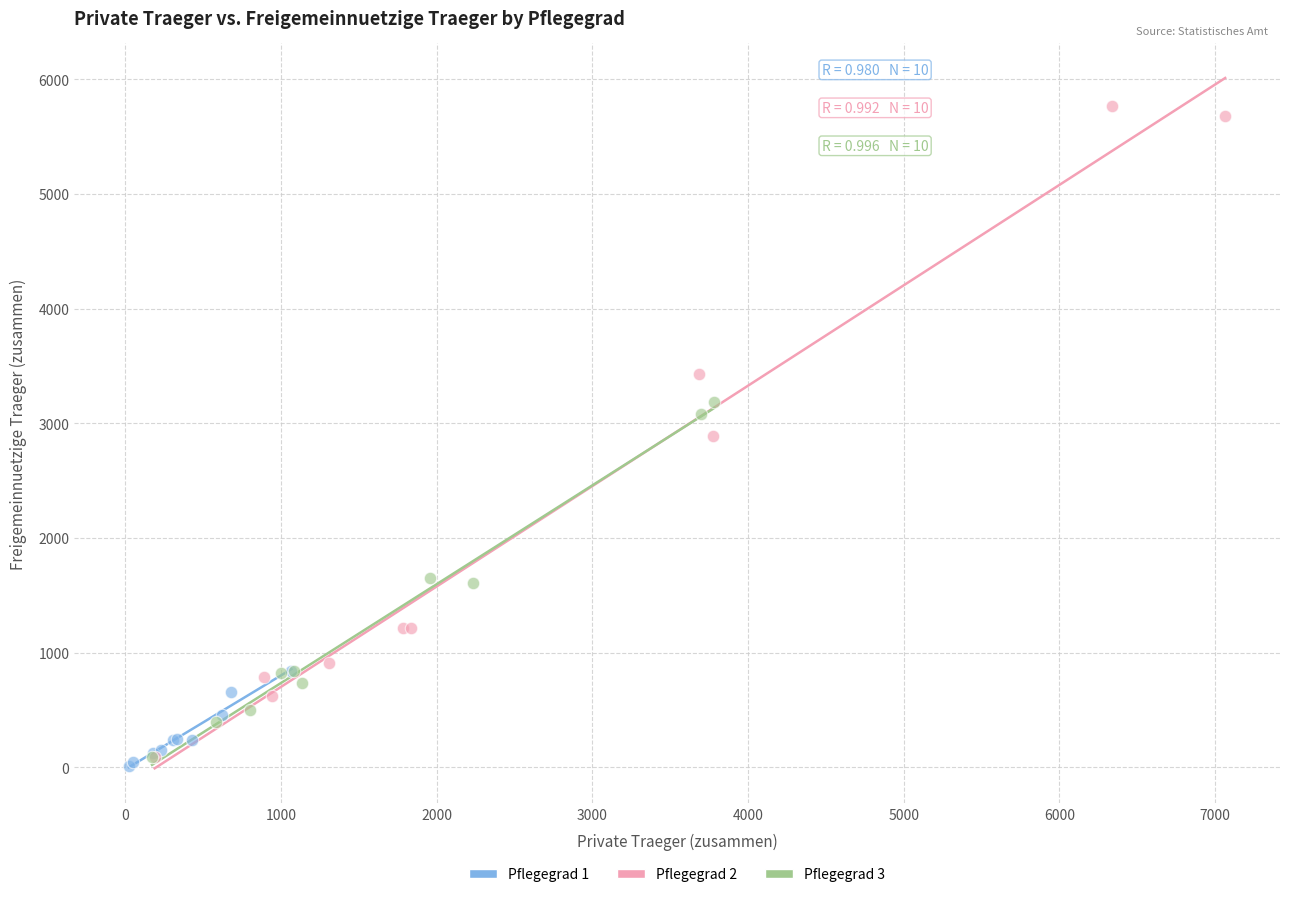

What are all the series names shown in the legend?

Pflegegrad 1, Pflegegrad 2, Pflegegrad 3